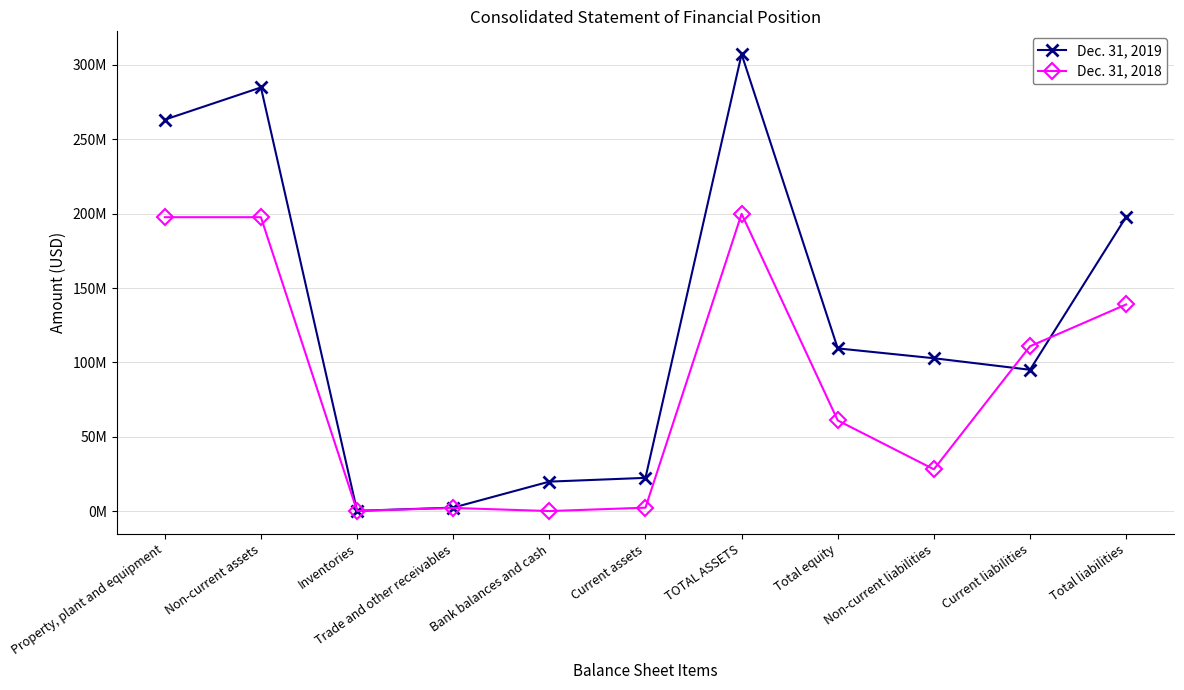

What are all the series names shown in the legend?

Dec. 31, 2019, Dec. 31, 2018